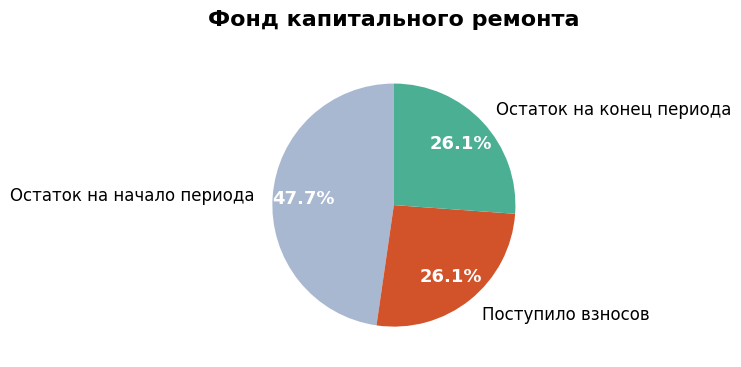

What percentage is the Остаток на начало периода slice, to the nearest percent?

48%